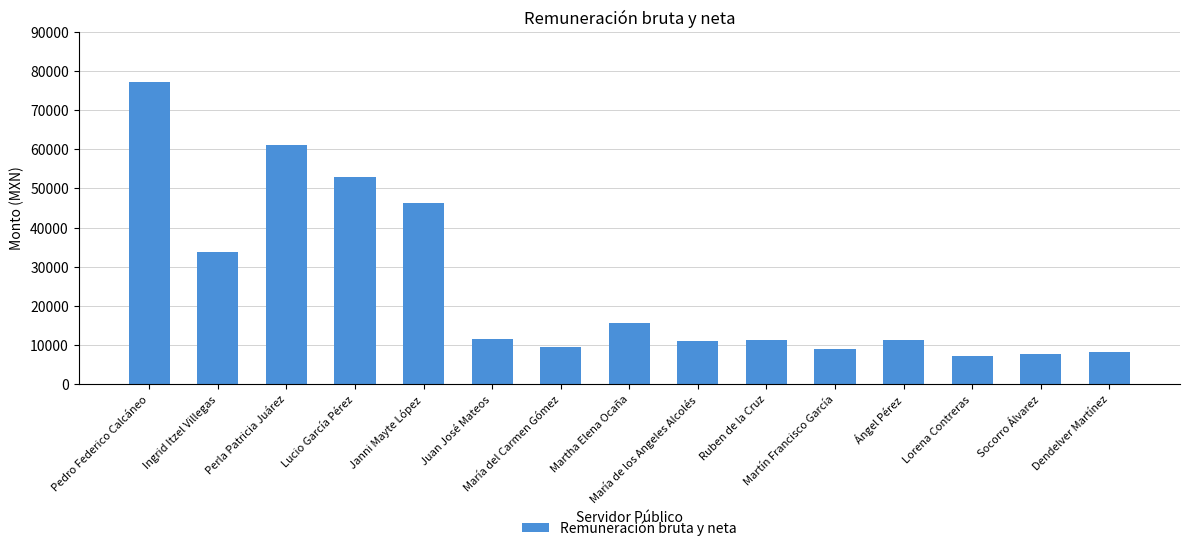

The value at Martha Elena Ocaña is 26264.4. True or false?

False